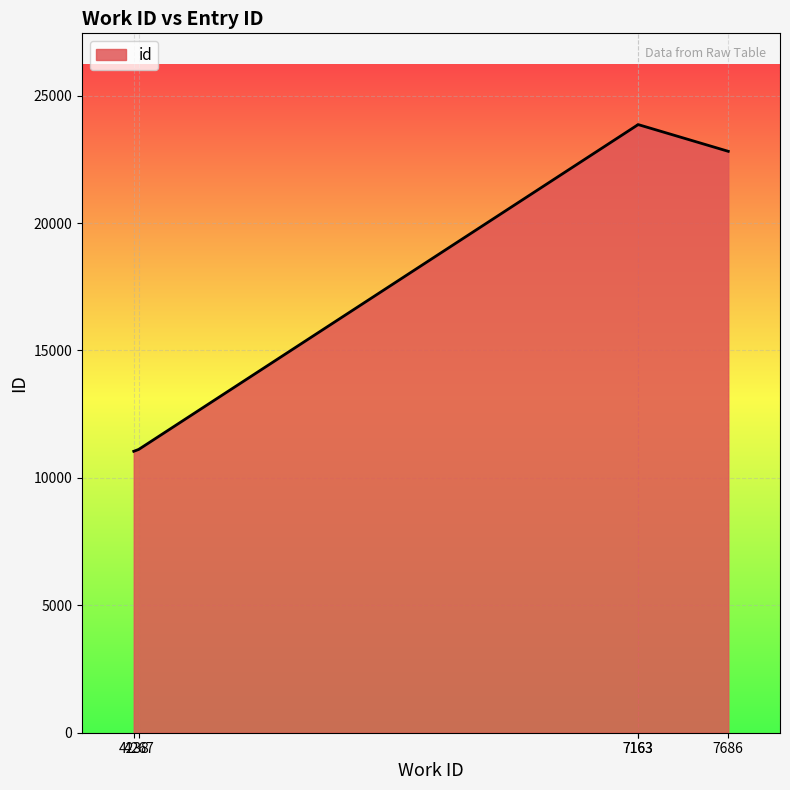

What is the ratio of the value at 4267 to the value at 7686?

0.5